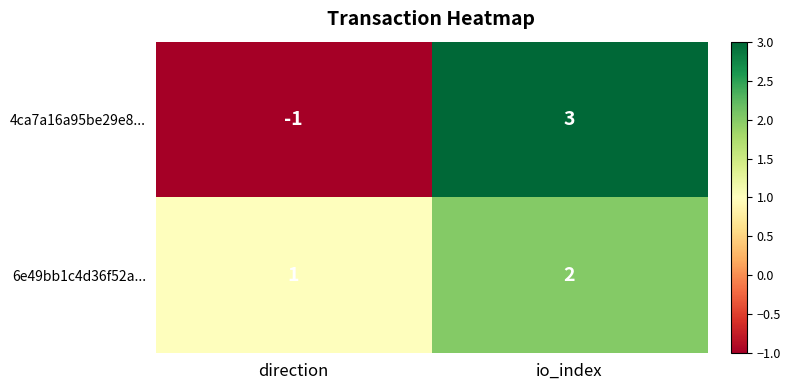

At which category is the sum across all series the highest?

io_index